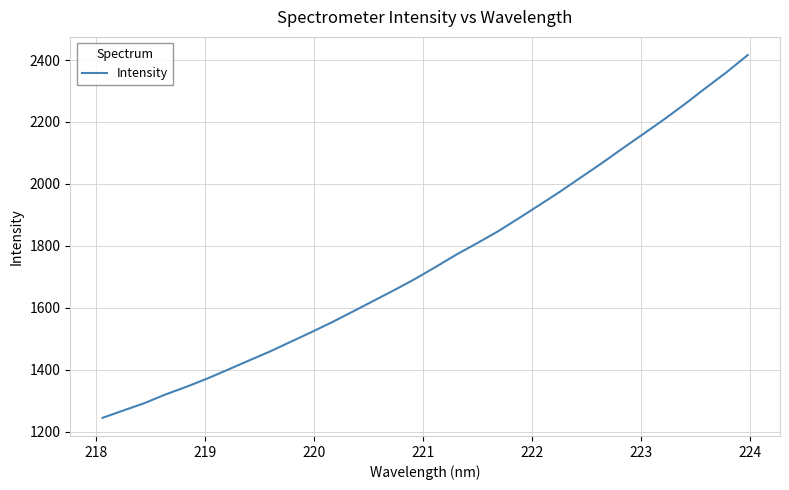

What is the difference between the maximum and minimum values?

1172.2